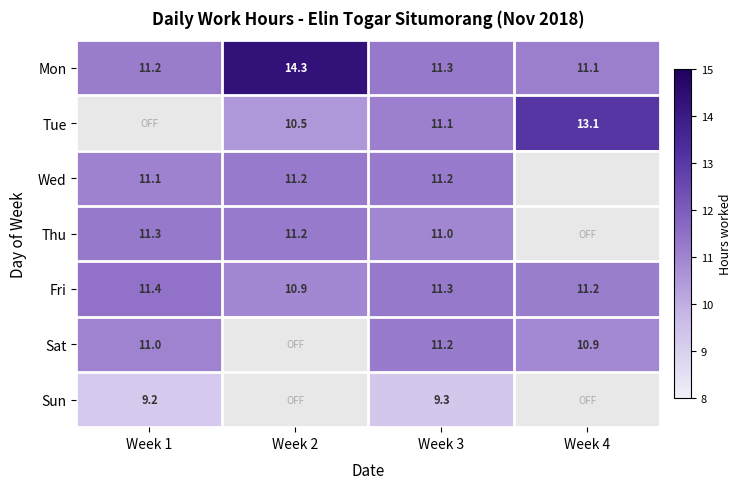

What is the total value across all series at Week 3?

76.4